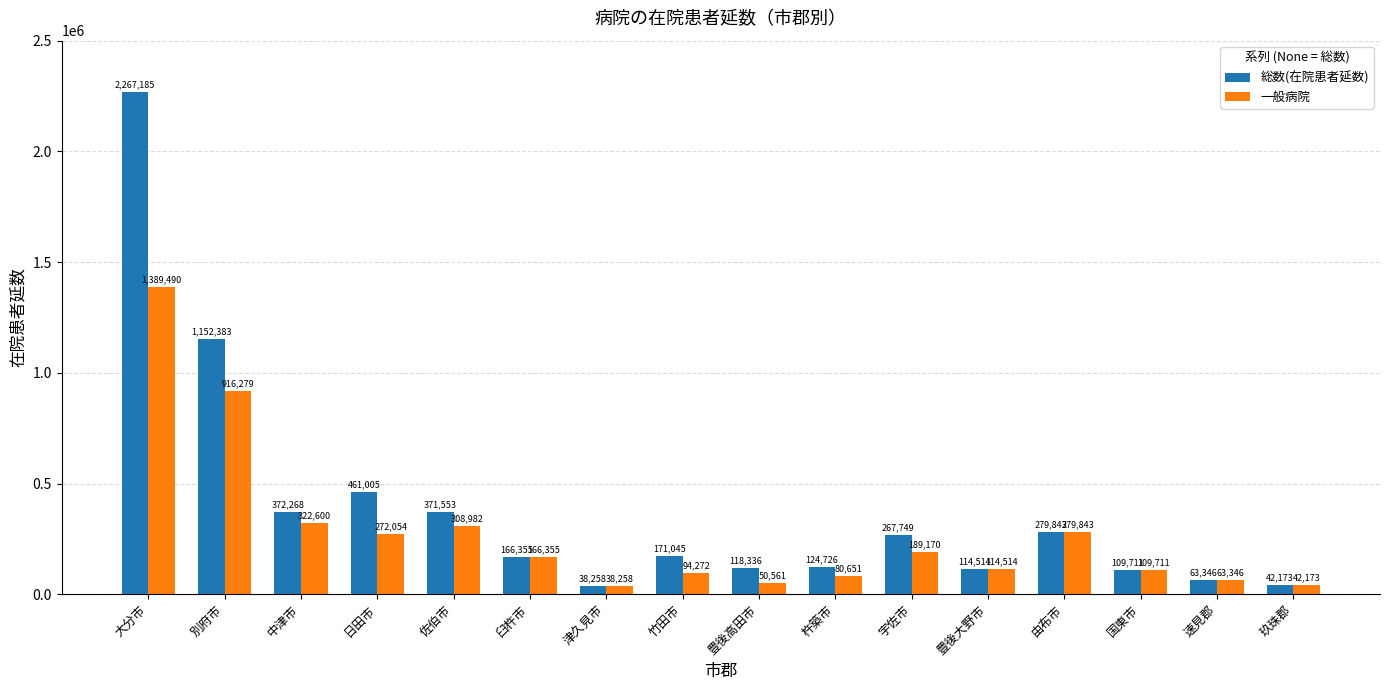

Reading left to right, extract all data points from this chart.

総数(在院患者延数): 2267185	1152383	372268	461005	371553	166355	38258	171045	118336	124726	267749	114514	279843	109711	63346	42173
一般病院: 1389490	916279	322600	272054	308982	166355	38258	94272	50561	80651	189170	114514	279843	109711	63346	42173